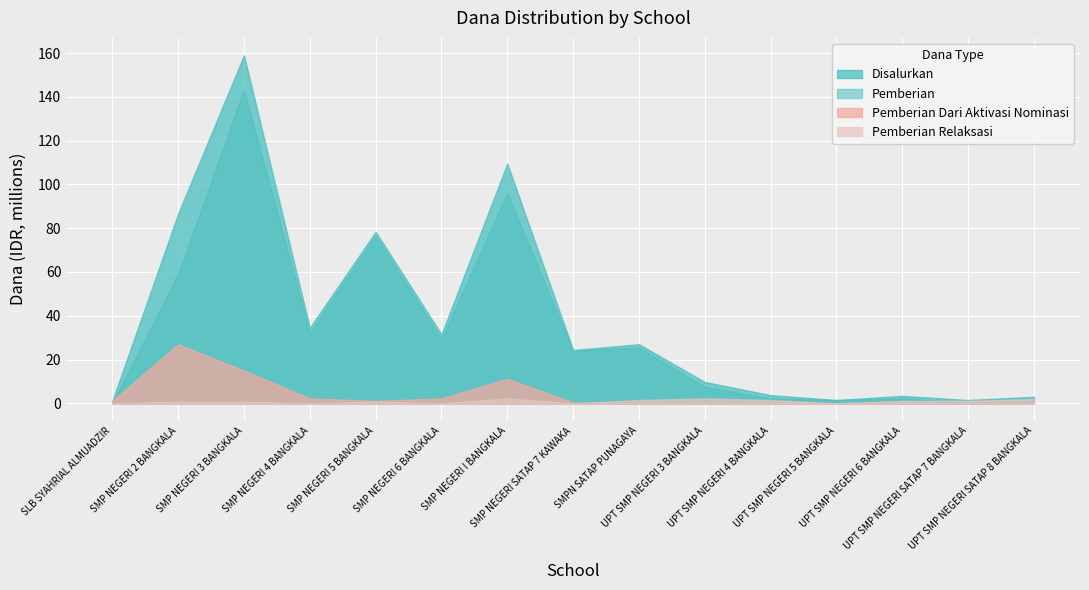

What is the spread (max minus min) of values at SMP NEGERI I BANGKALA?

107250000